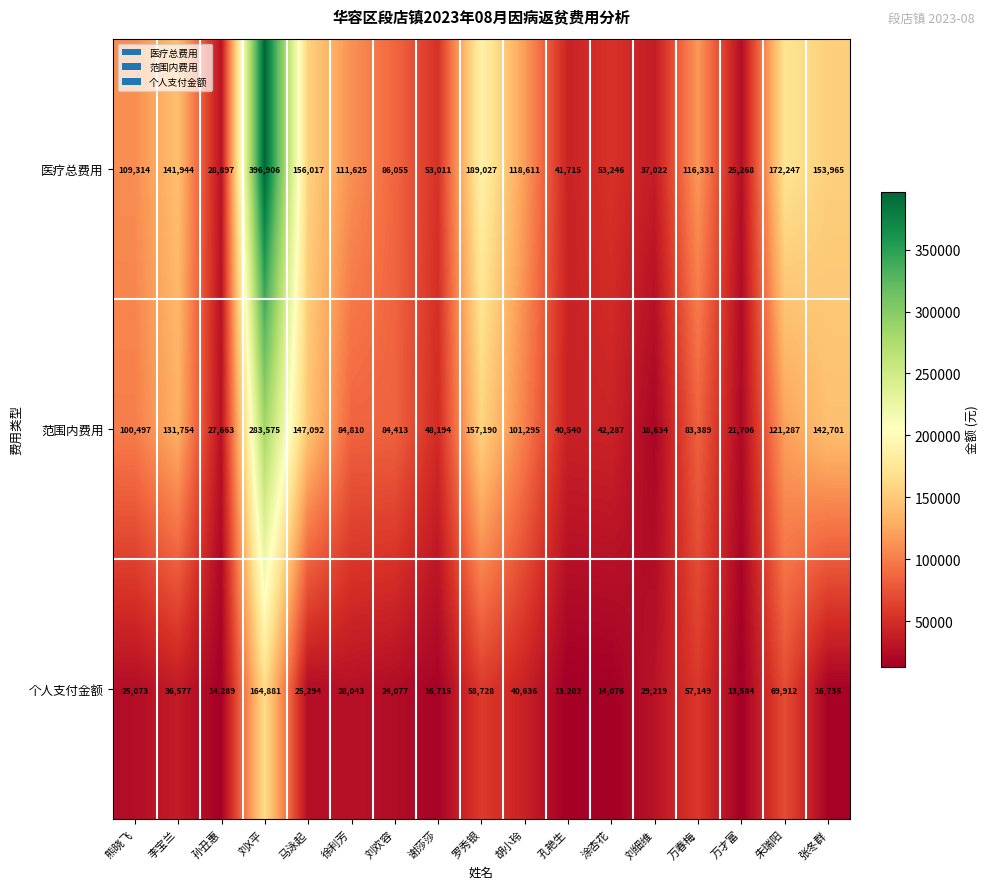

How many values in the 个人支付金额 series are below 25294?

8